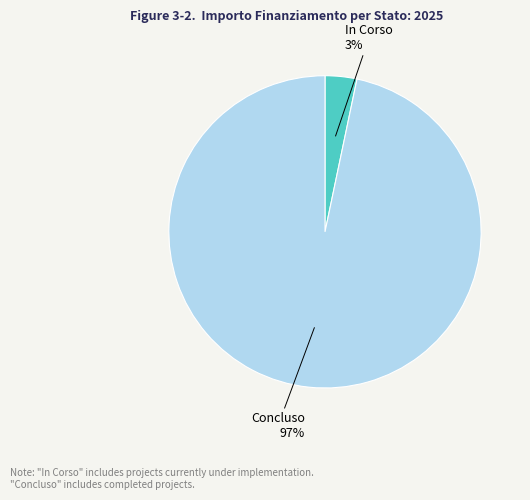

Is it true that Concluso is 97% of the pie?

True